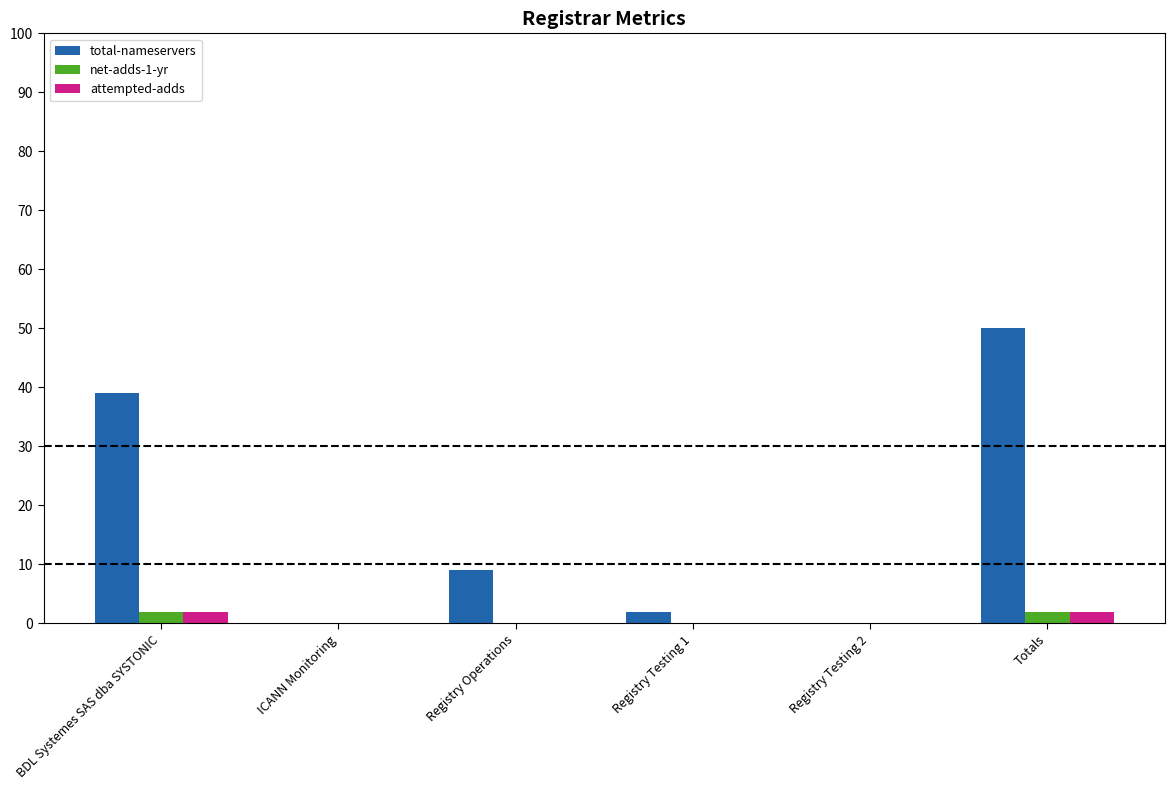

Reading right to left, what are all the values shown in this chart?

total-nameservers: 50	0	2	9	0	39
net-adds-1-yr: 2	0	0	0	0	2
attempted-adds: 2	0	0	0	0	2